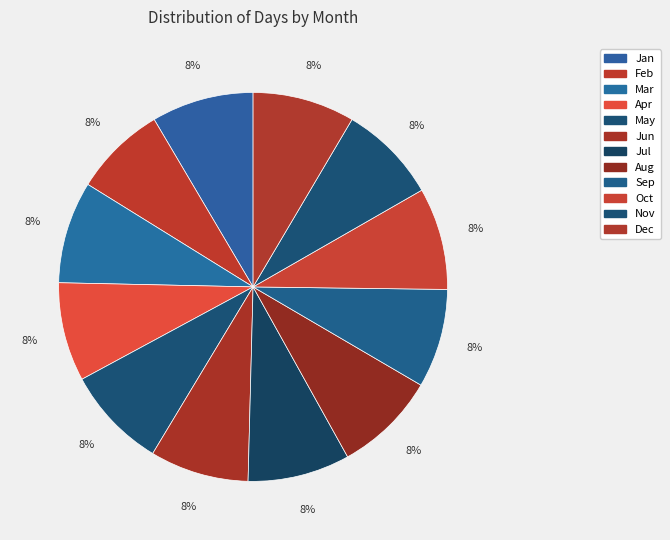

True or false: May accounts for 22% of the total.

False